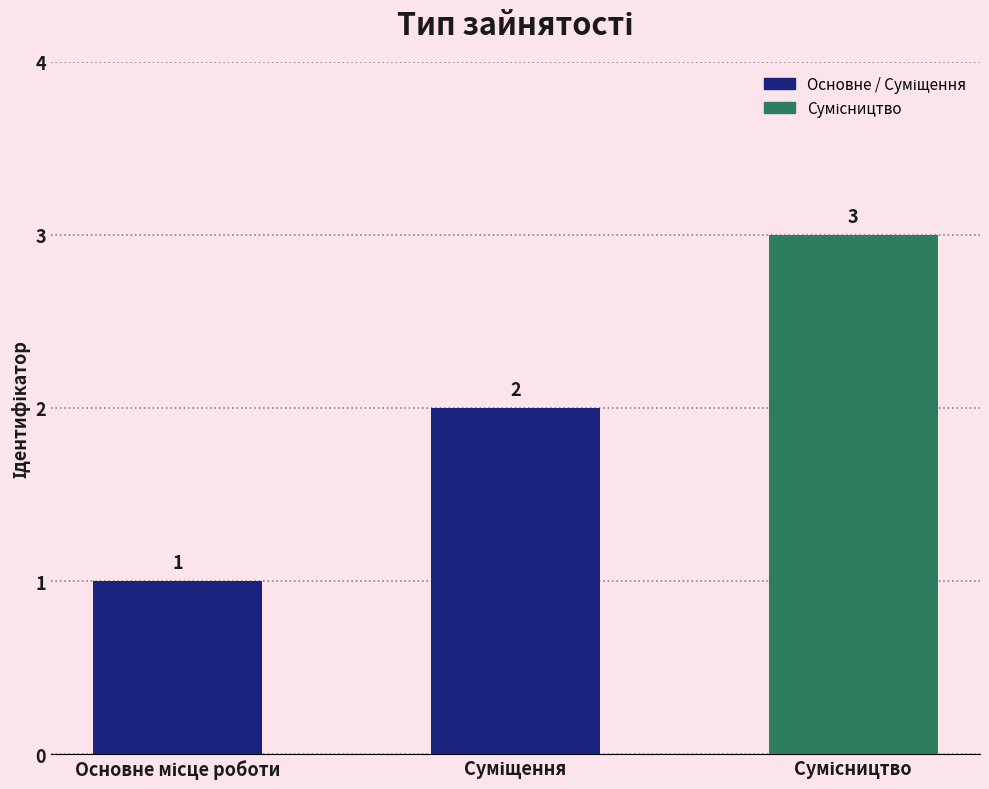

What is the value of the 1st bar from the left?

1